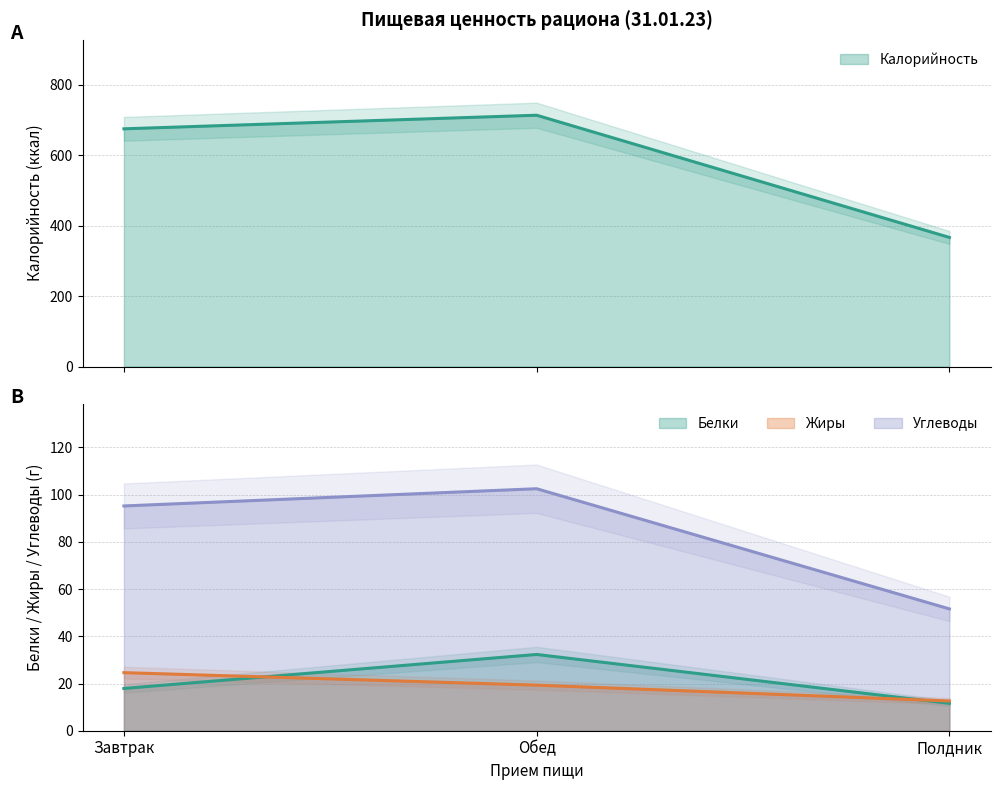

Which category has the lowest value in the Углеводы series?

Полдник